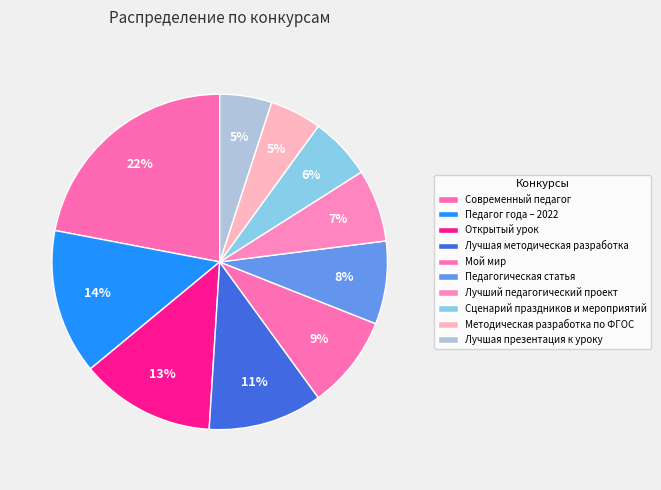

How many segments does this pie chart have?

10